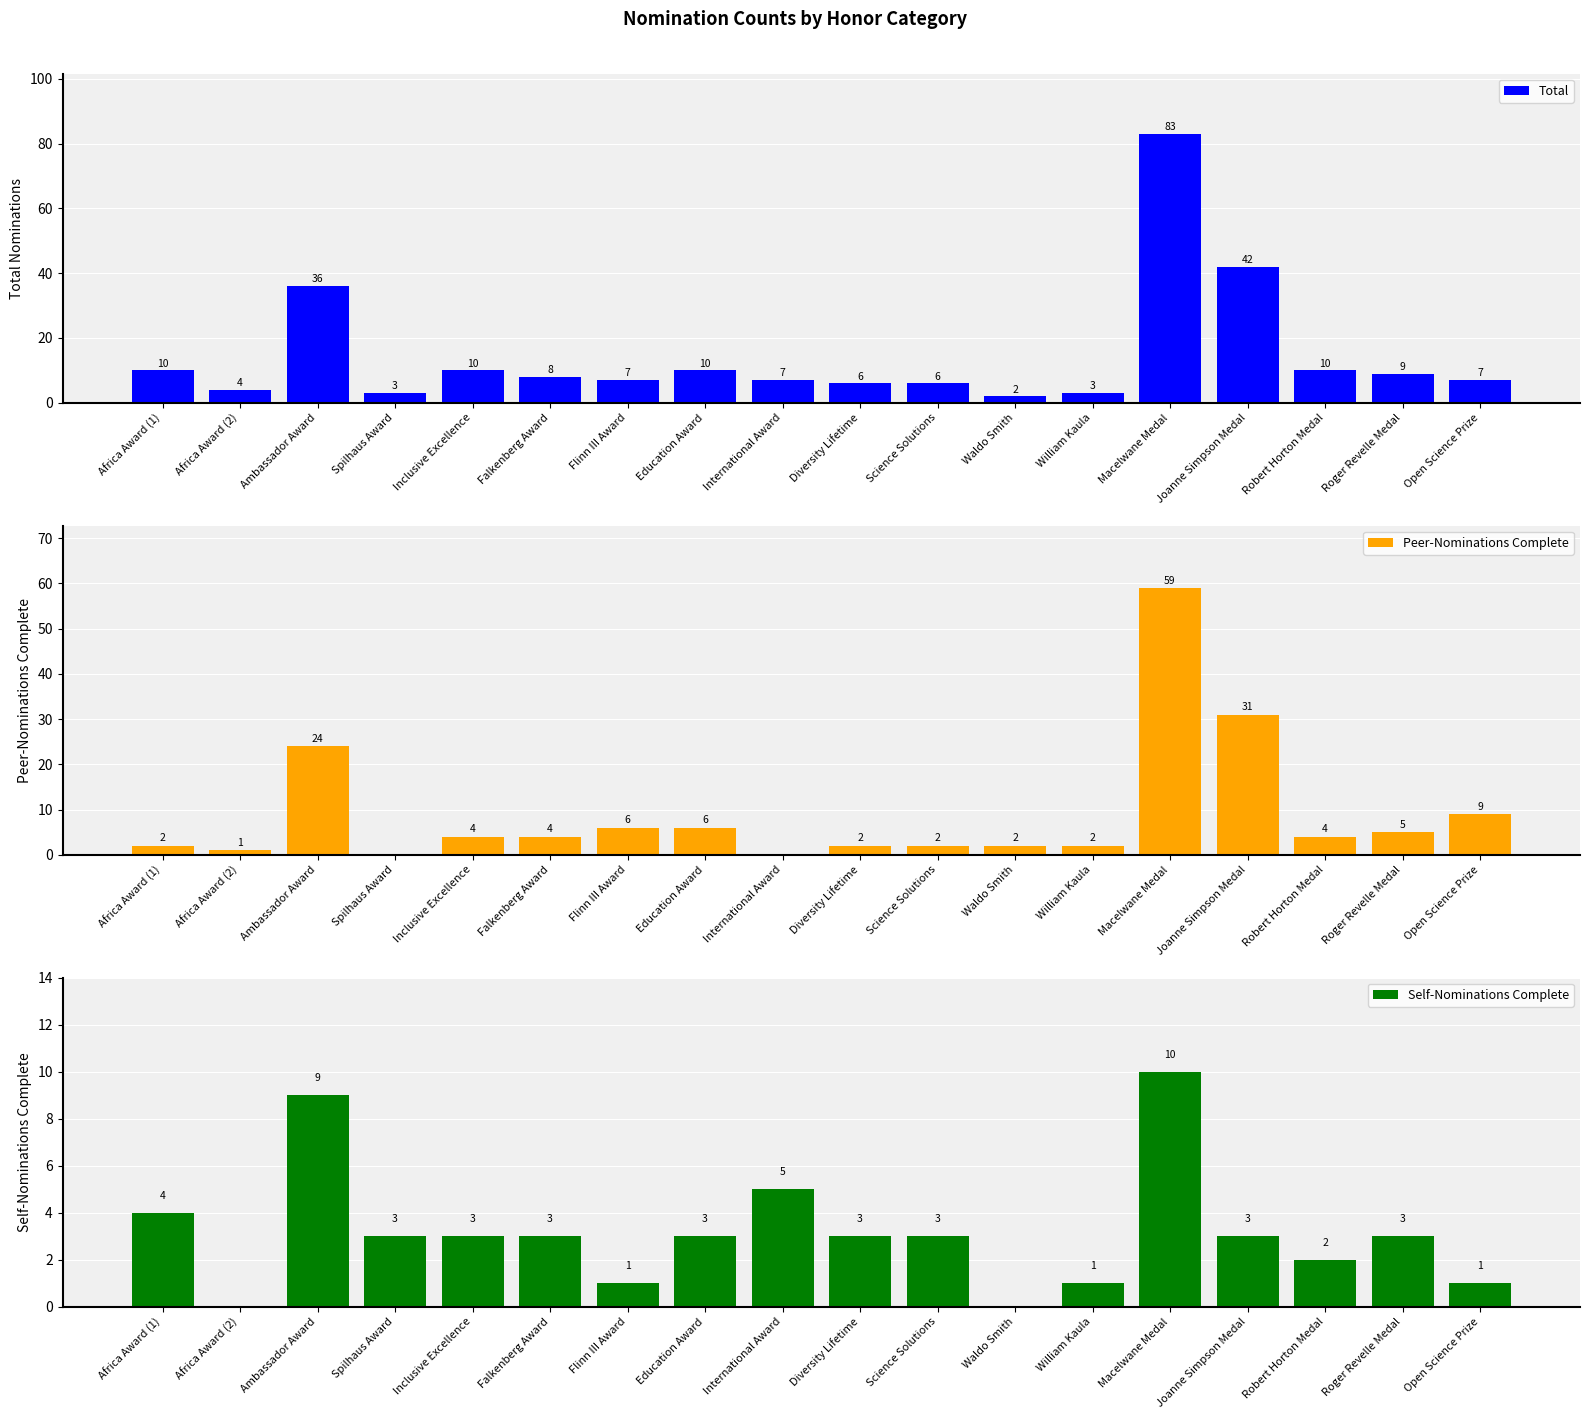

What is the value of the Peer-Nominations Complete bar at the 1st from the left?

2